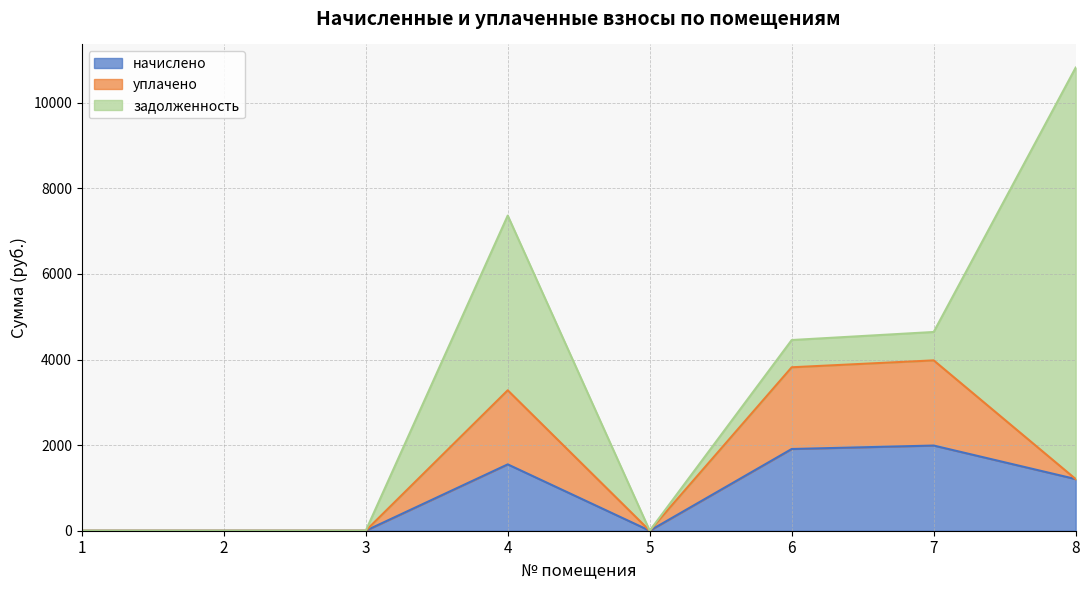

What are all the series names shown in the legend?

начислено, уплачено, задолженность